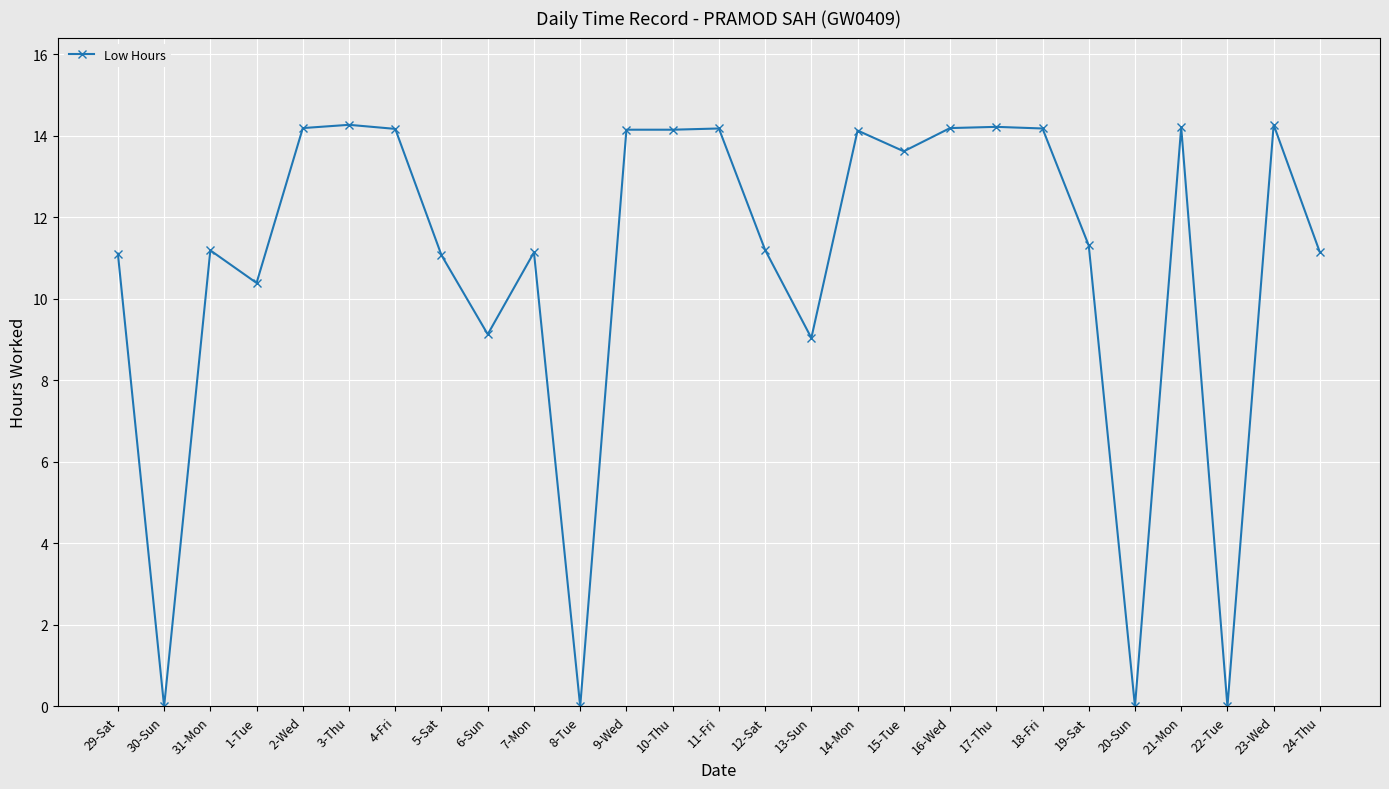

What is the difference between the maximum and minimum values?

14.3